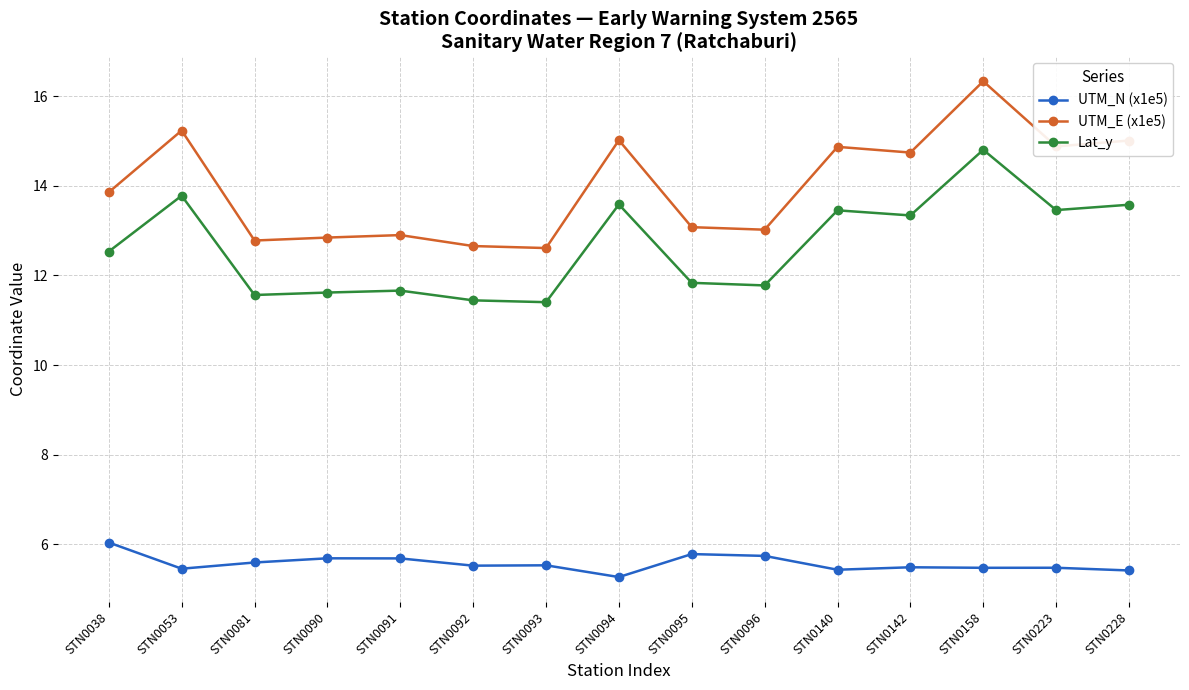

True or false: UTM_E (x1e5) and Lat_y intersect in this chart.

False